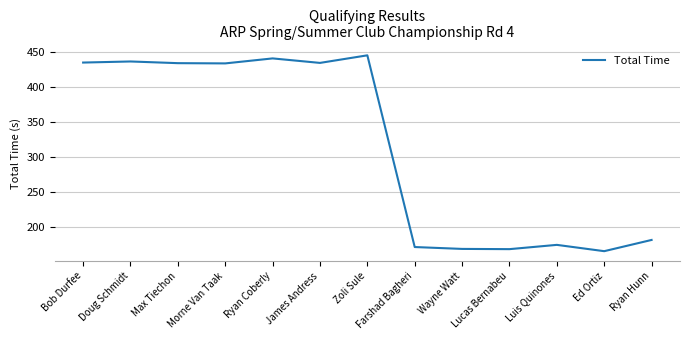

True or false: the data shows 434.4 at Bob Durfee.

True